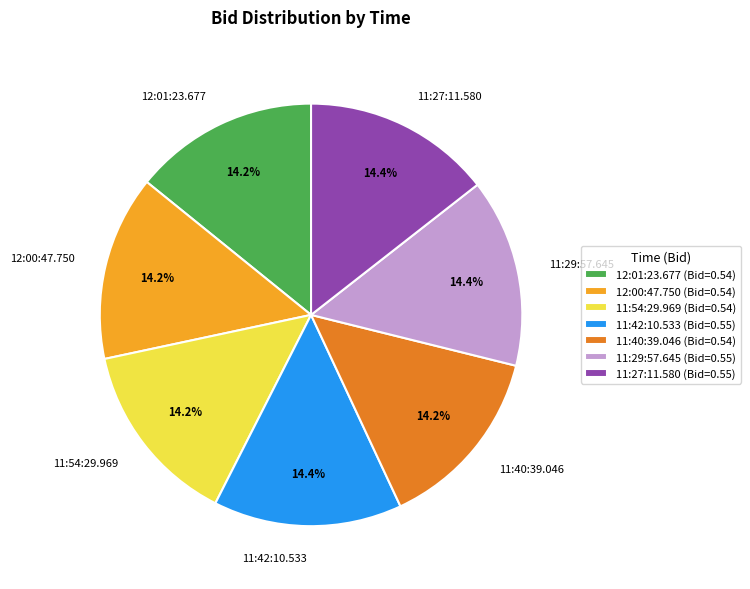

To the nearest percent, what percentage of the pie is 11:40:39.046?

14%